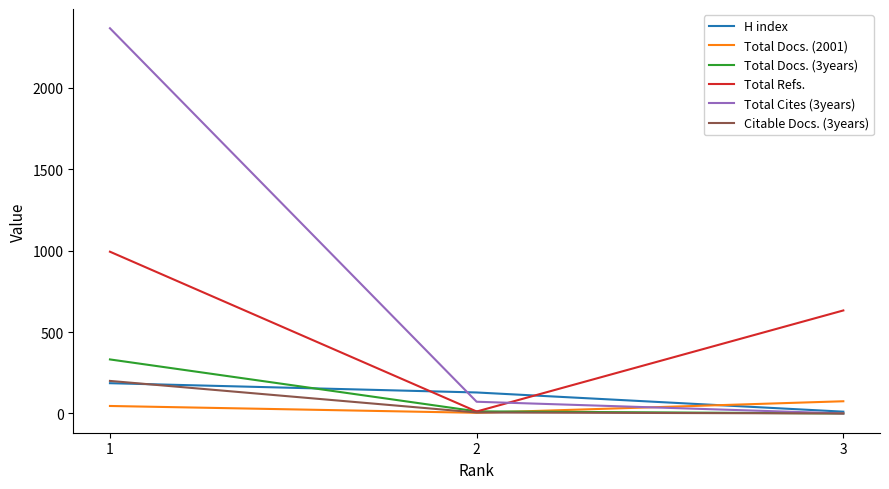

List the labels in order of H index value, largest first.

1, 2, 3